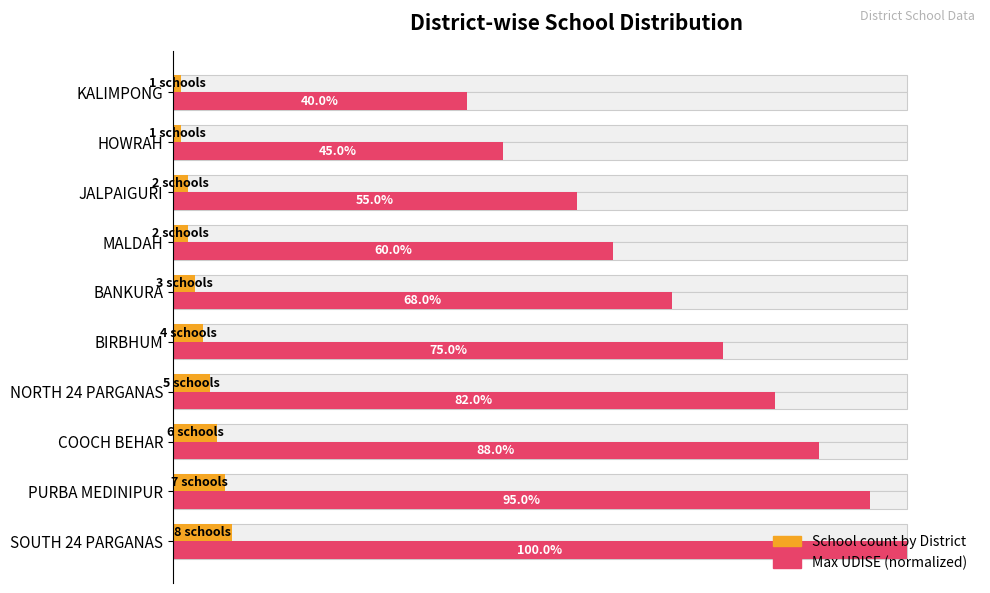

Are the bars horizontal?

Yes